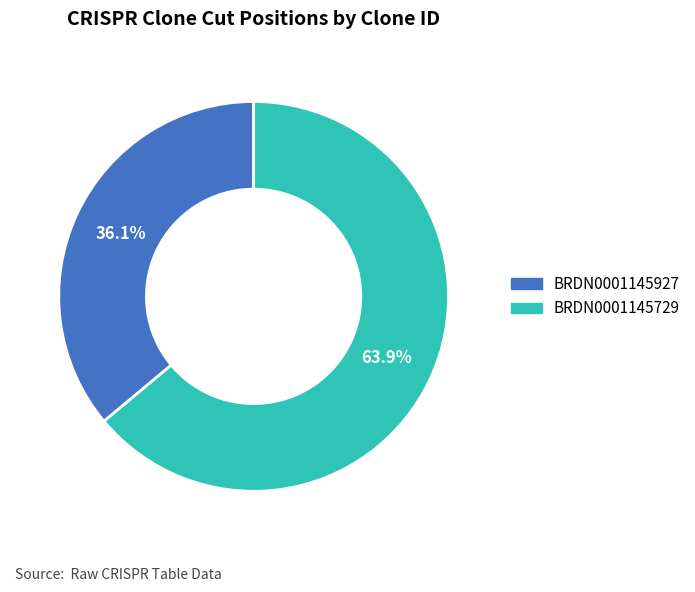

To the nearest percent, what is the combined percentage of BRDN0001145729 and BRDN0001145927?

100%